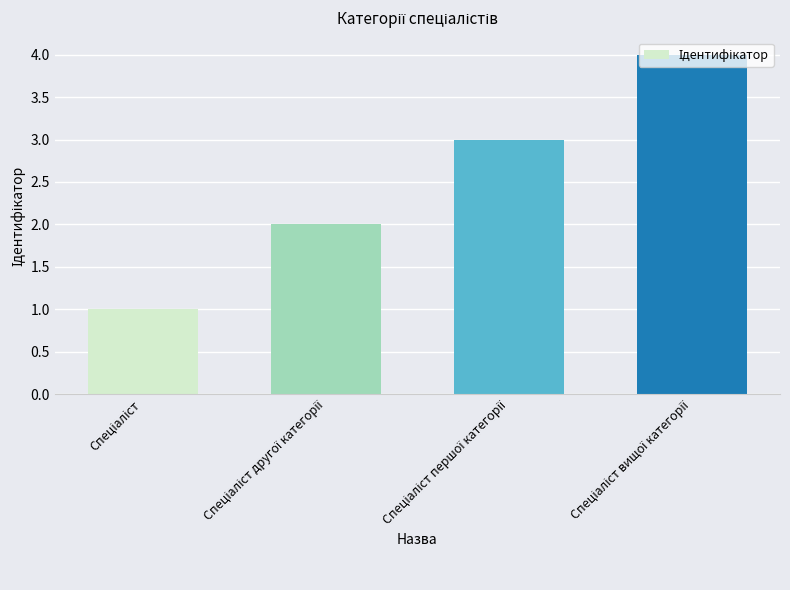

Are the bars horizontal?

No